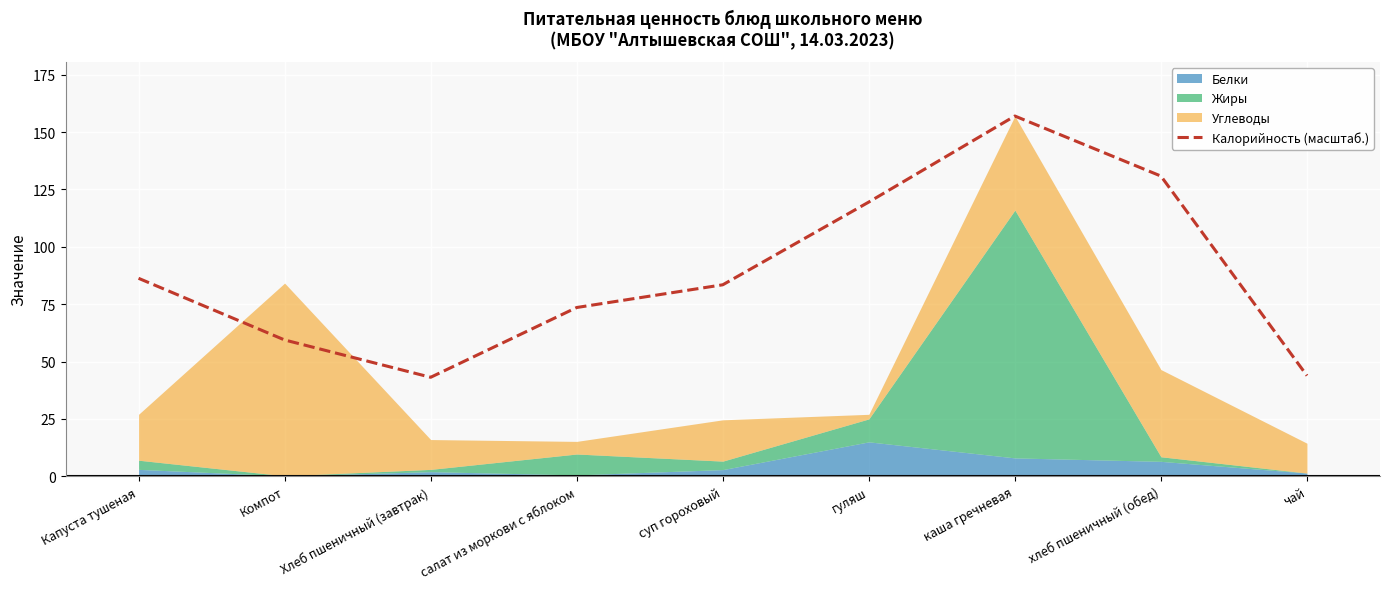

Which category has the lowest value across all series?

Хлеб пшеничный (завтрак)